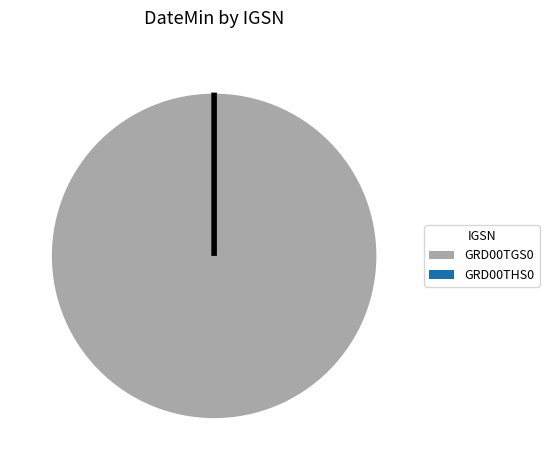

Which category has the biggest portion of the pie?

GRD00TGS0